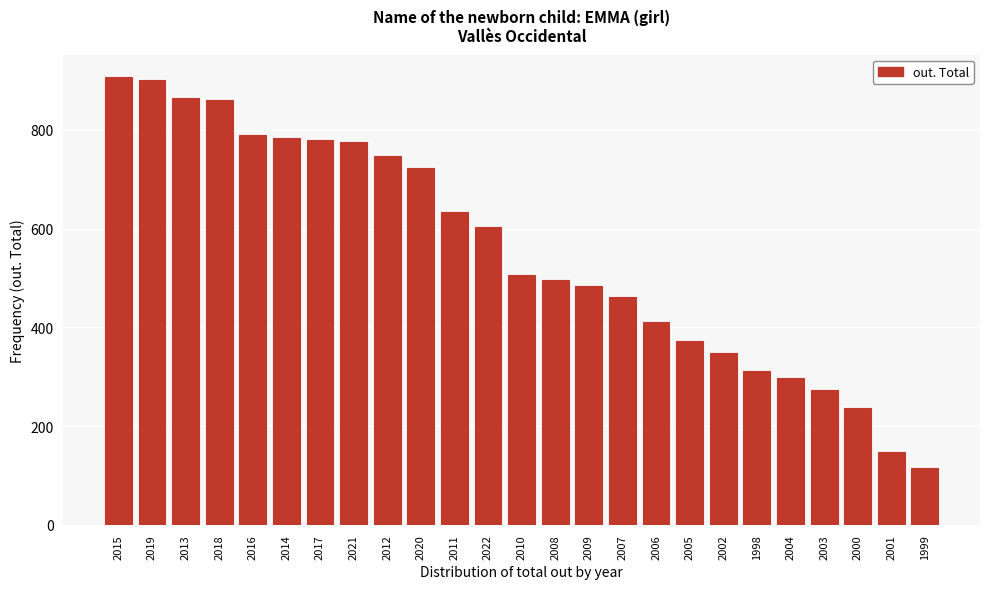

What is the smallest value displayed?

115